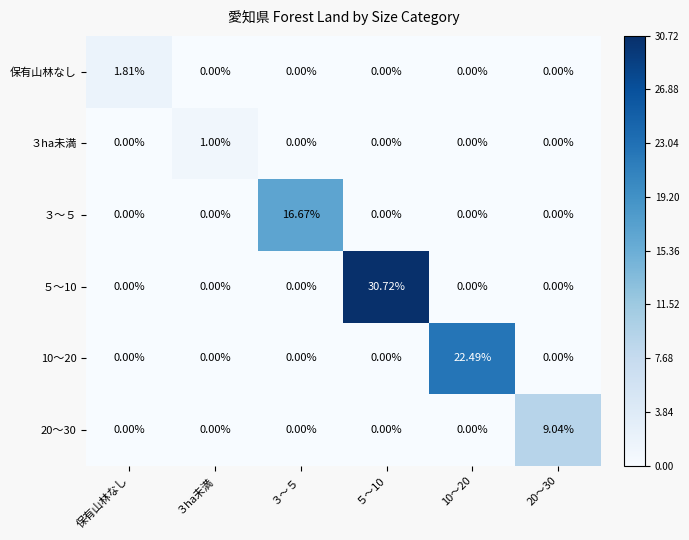

Count the number of categories in the chart.

6